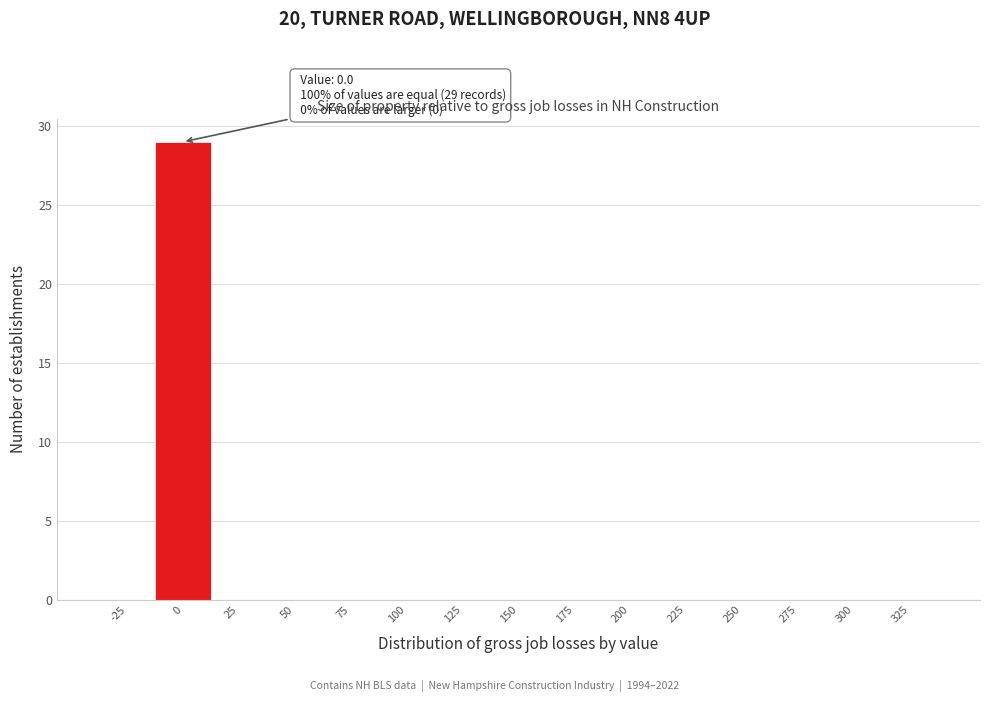

Reading left to right, list all the values displayed in this chart.

-25=0	0=29	25=0	50=0	75=0	100=0	125=0	150=0	175=0	200=0	225=0	250=0	275=0	300=0	325=0